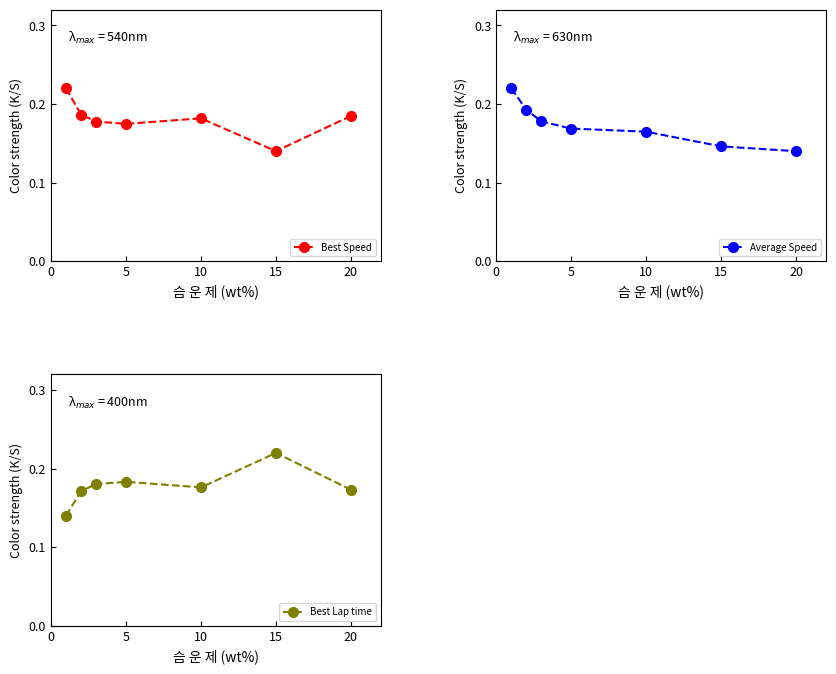

Does the chart have visible grid lines?

No